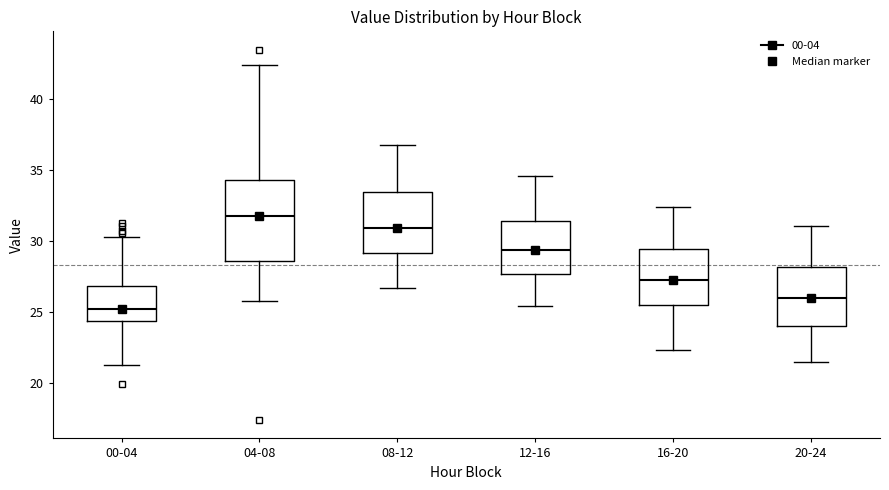

Which box has the lowest median line?

00-04